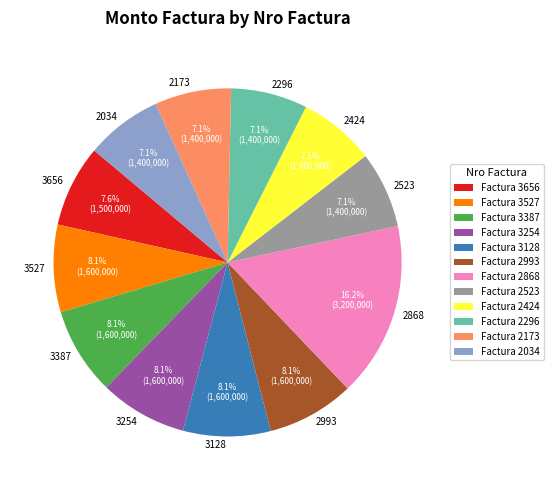

Combined, do 3387 and 2523 account for over 50%?

No